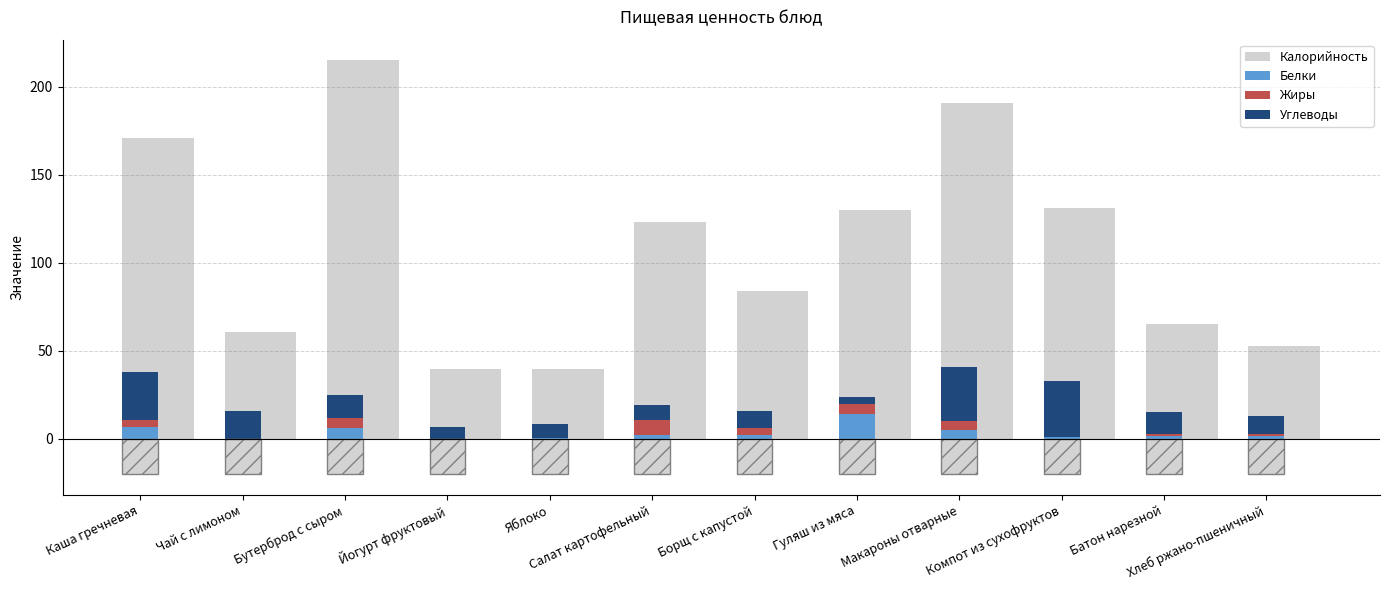

Reading left to right, extract all data points from this chart.

Калорийность: Каша гречневая=171.0	Чай с лимоном=61.0	Бутерброд с сыром=215.0	Йогурт фруктовый=40.0	Яблоко=40.0	Салат картофельный=123.0	Борщ с капустой=84.0	Гуляш из мяса=130.0	Макароны отварные=191.0	Компот из сухофруктов=131.0	Батон нарезной=65.0	Хлеб ржано-пшеничный=53.0
Белки: Каша гречневая=7.0	Чай с лимоном=0.0	Бутерброд с сыром=6.0	Йогурт фруктовый=0.0	Яблоко=0.3	Салат картофельный=2.0	Борщ с капустой=2.0	Гуляш из мяса=14.0	Макароны отварные=5.0	Компот из сухофруктов=1.0	Батон нарезной=1.9	Хлеб ржано-пшеничный=1.7
Жиры: Каша гречневая=4.0	Чай с лимоном=0.0	Бутерброд с сыром=6.0	Йогурт фруктовый=0.0	Яблоко=0.0	Салат картофельный=9.0	Борщ с капустой=4.0	Гуляш из мяса=6.0	Макароны отварные=5.0	Компот из сухофруктов=0.0	Батон нарезной=0.8	Хлеб ржано-пшеничный=1.0
Углеводы: Каша гречневая=27.0	Чай с лимоном=16.0	Бутерброд с сыром=13.0	Йогурт фруктовый=7.0	Яблоко=8.0	Салат картофельный=8.0	Борщ с капустой=10.0	Гуляш из мяса=4.0	Макароны отварные=31.0	Компот из сухофруктов=32.0	Батон нарезной=12.8	Хлеб ржано-пшеничный=10.5